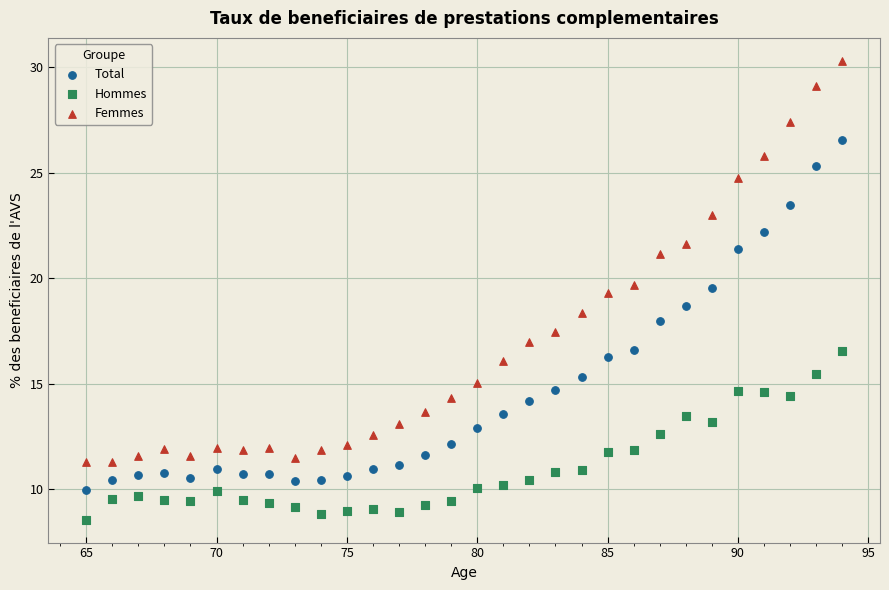

Which series has the largest Y range (max minus min)?

Femmes